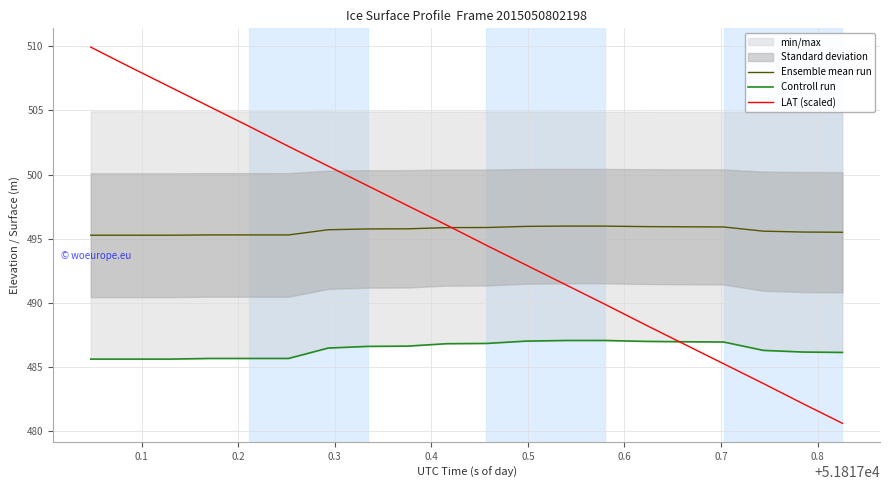

At 0.1, list the series in order from largest to smallest.

LAT (scaled), Ensemble mean run, Controll run